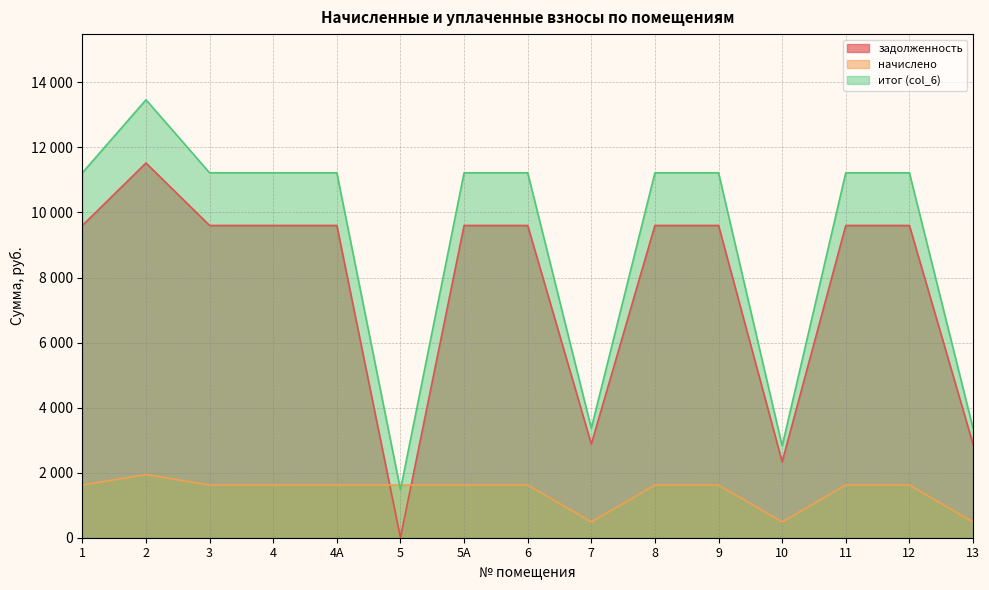

At which label does итог (col_6) reach its minimum?

5